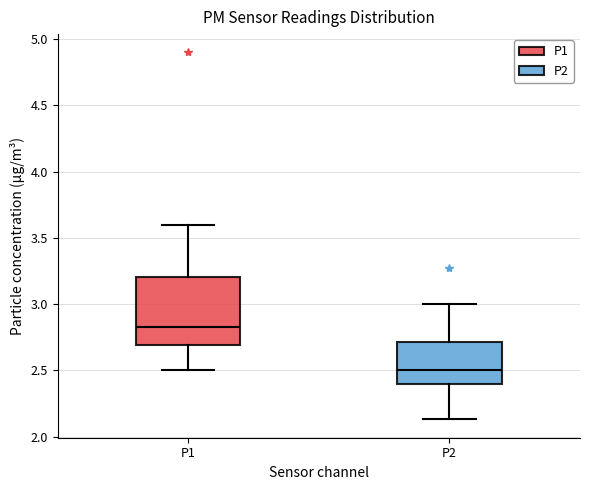

Where does the median line of the box for P1 sit on the y-axis? The values are not printed on the chart, so give them approximately, as read against the axis.

2.85